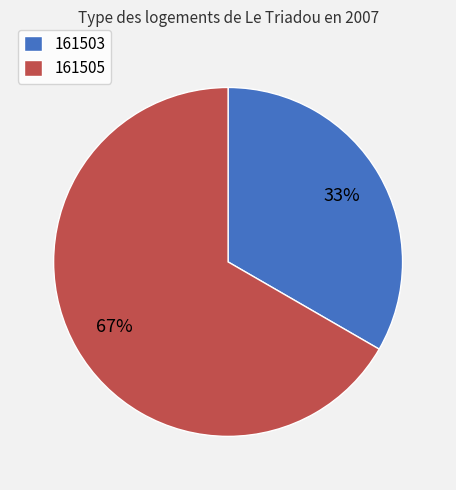

What is the ratio of the value at 161505 to the value at 161503?

2.0